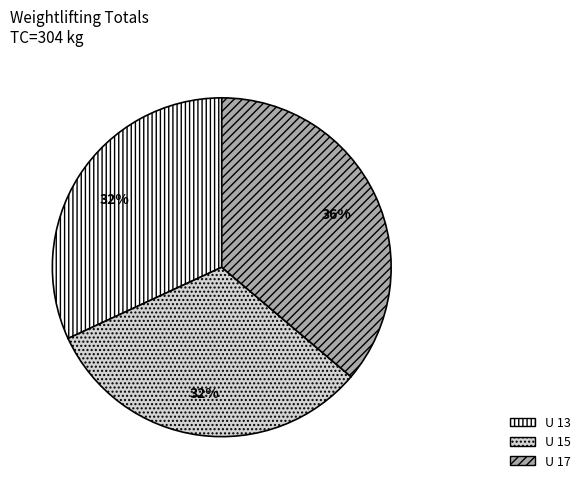

True or false: U 15 accounts for 18% of the total.

False